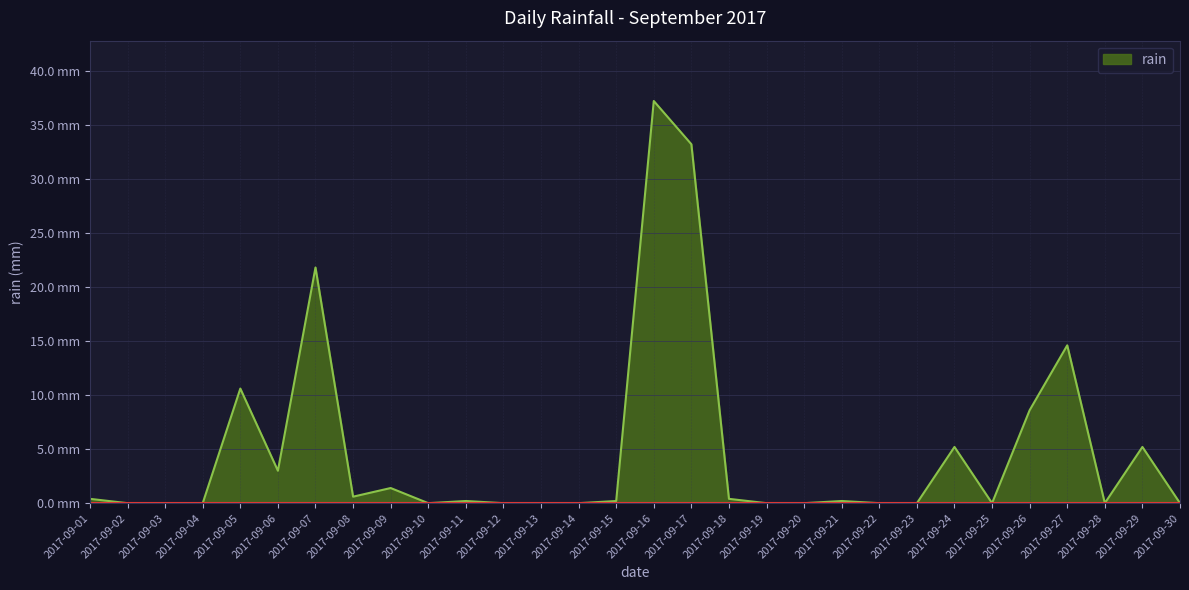

Is it true that the value at 2017-09-08 is 0.6?

True